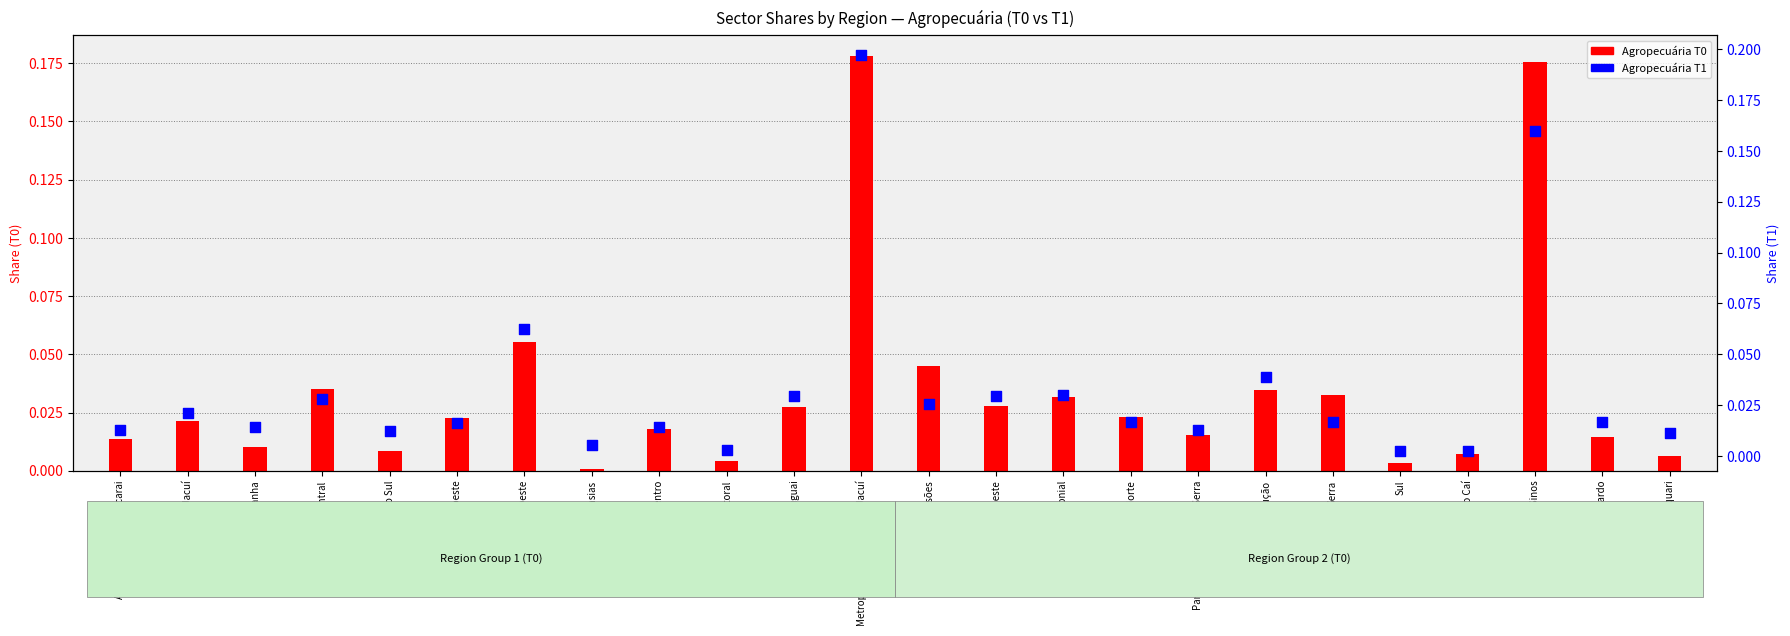

Which series has the largest Y range (max minus min)?

Agropecuária T1